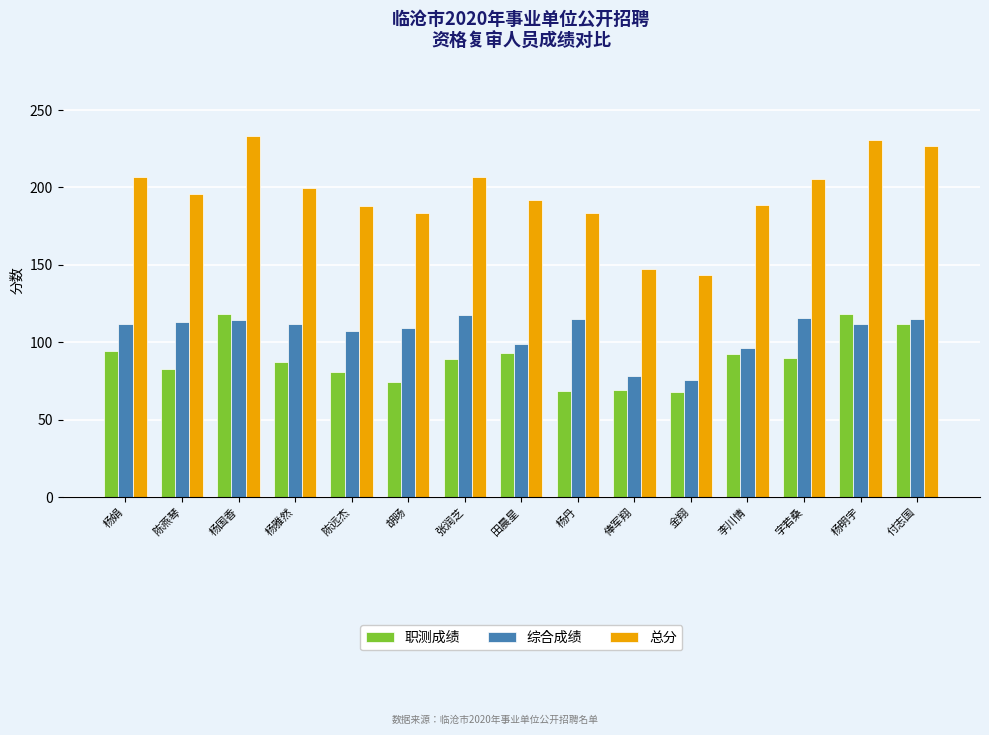

The value of 综合成绩 at 俸军翔 is 78.5. True or false?

True